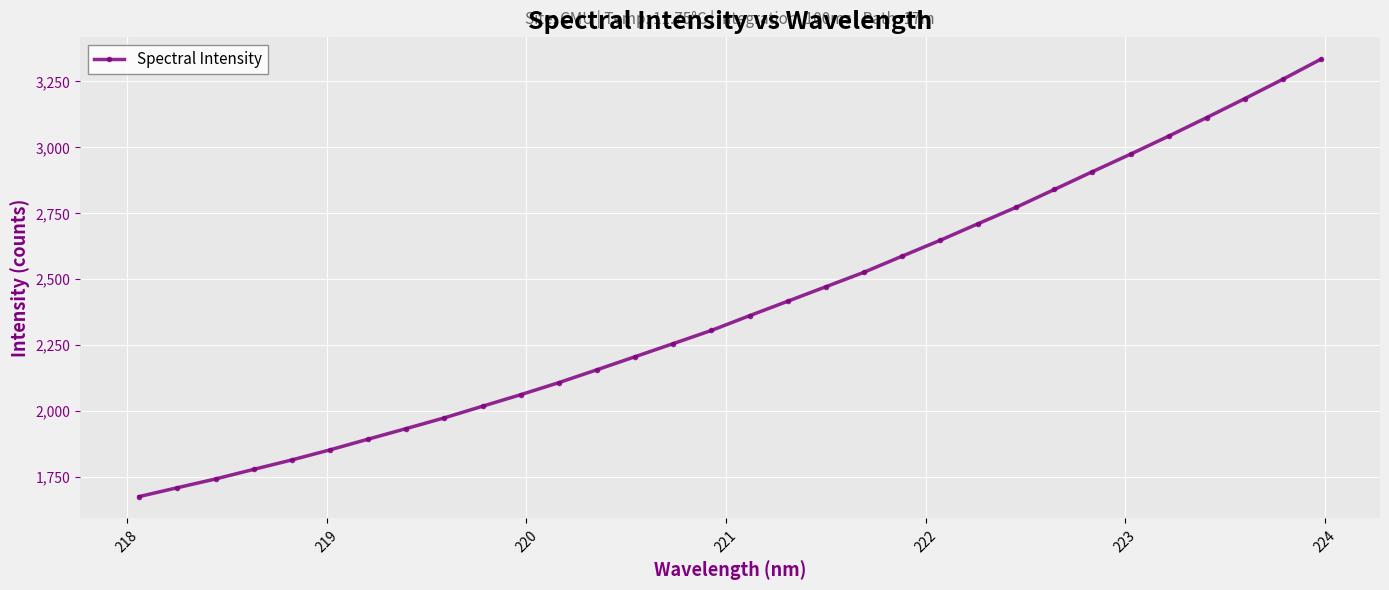

What is the smallest value displayed?

1674.4